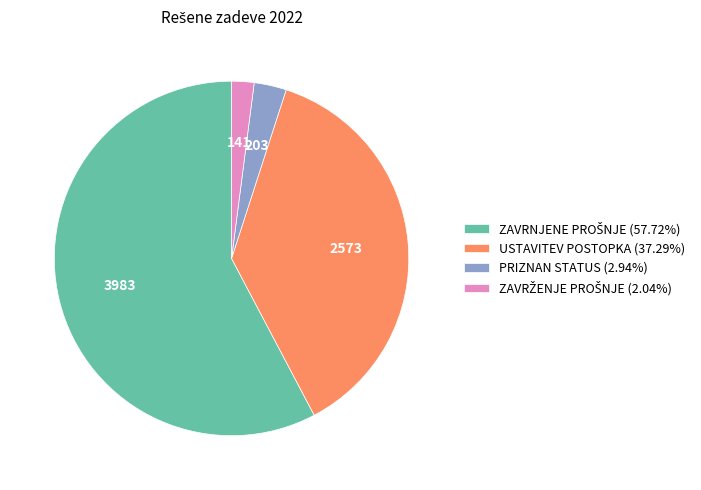

Does any single category account for the majority?

Yes